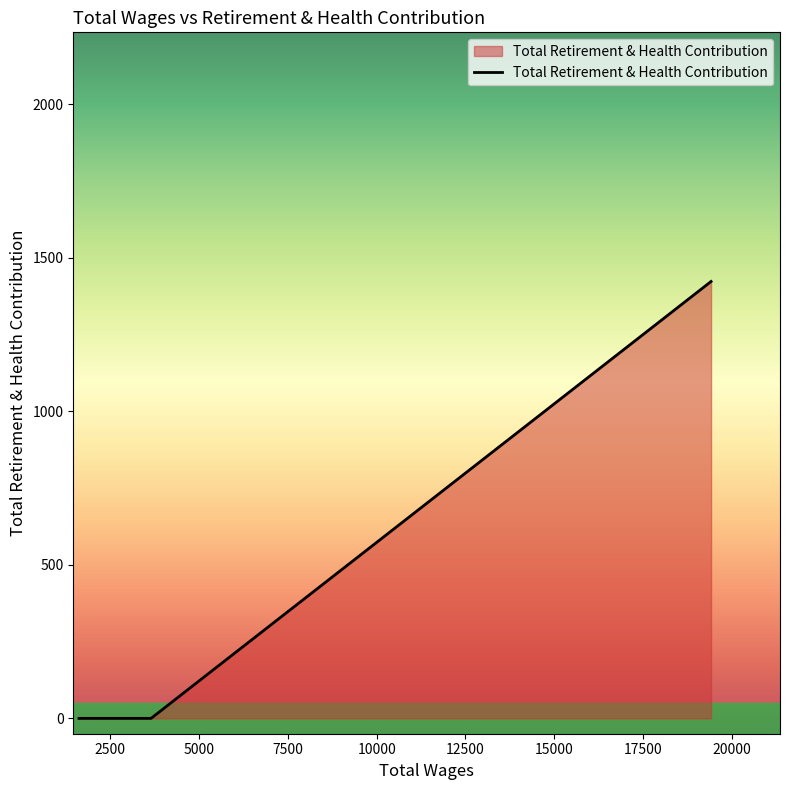

Count the number of data series in this chart.

1